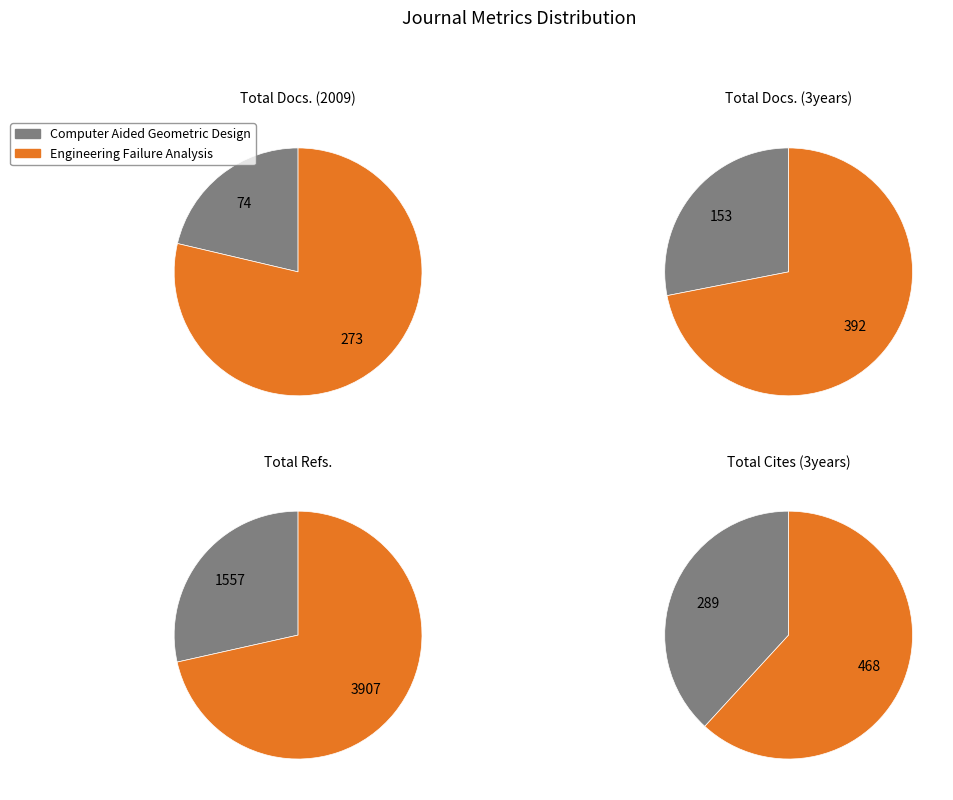

Is the sum of Computer Aided Geometric Design and Engineering Failure Analysis greater than half?

Yes